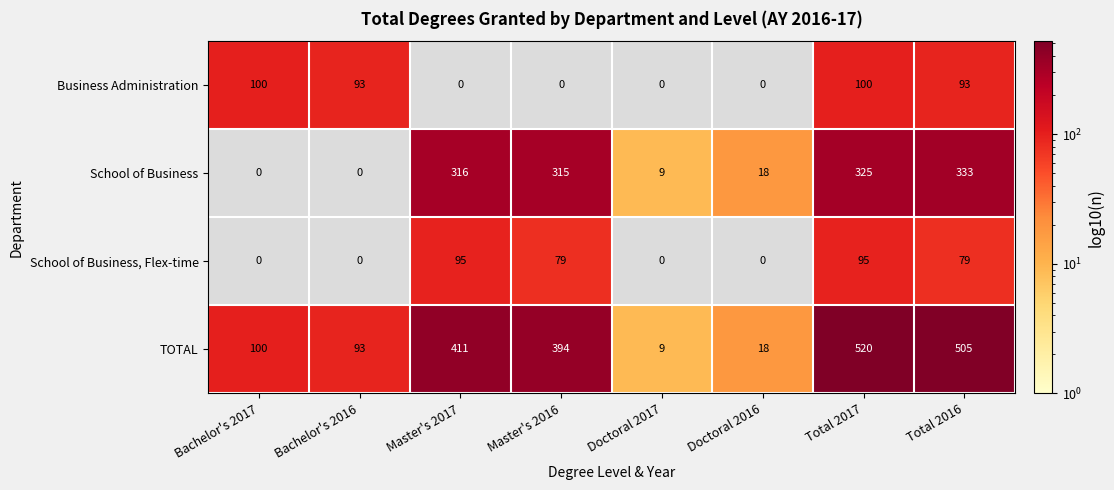

What is the maximum value for TOTAL?

520